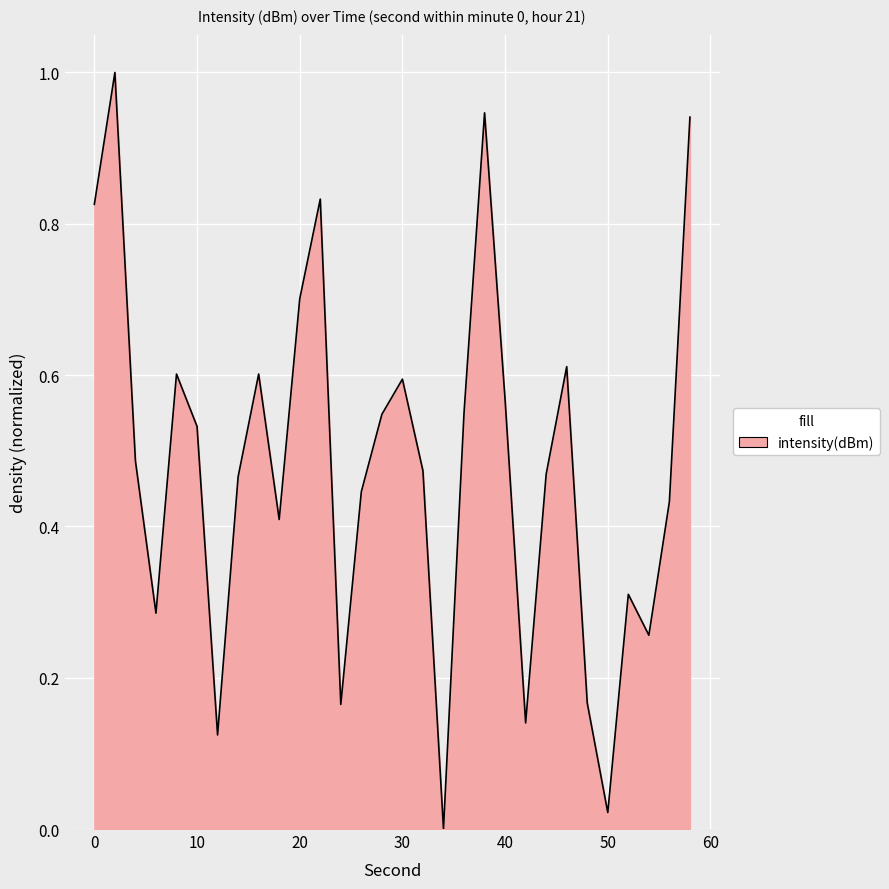

What is the sum of all values?

14.5